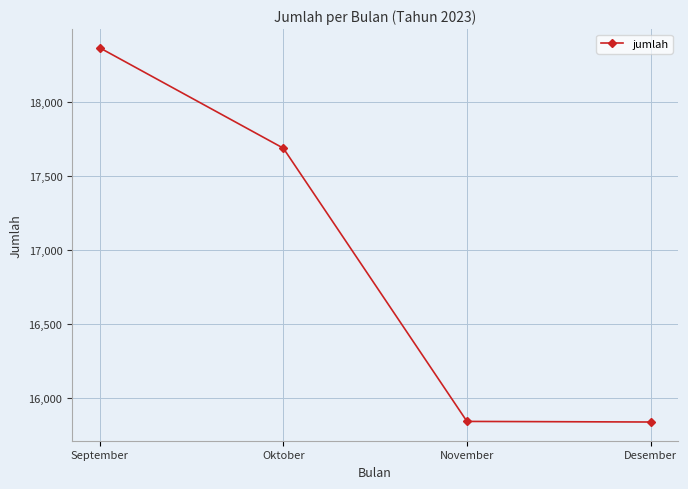

What is the label of the 1st point from the left?

September